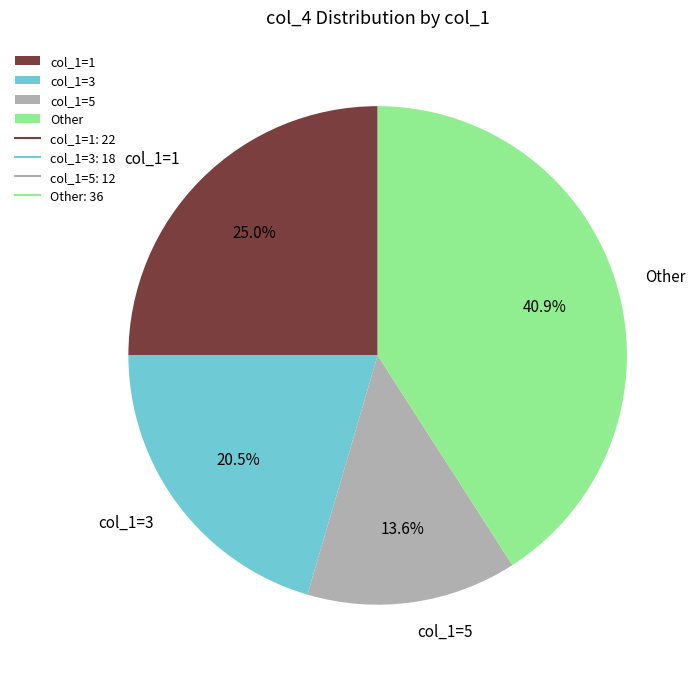

Does any single category account for the majority?

No